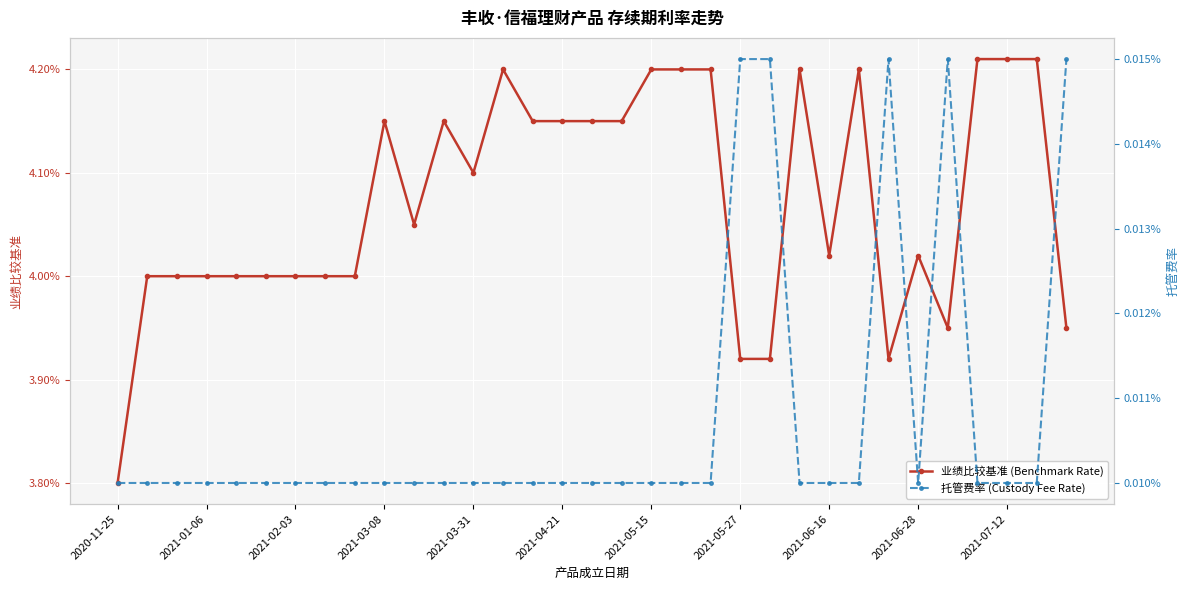

What are all the series names shown in the legend?

业绩比较基准 (Benchmark Rate), 托管费率 (Custody Fee Rate)